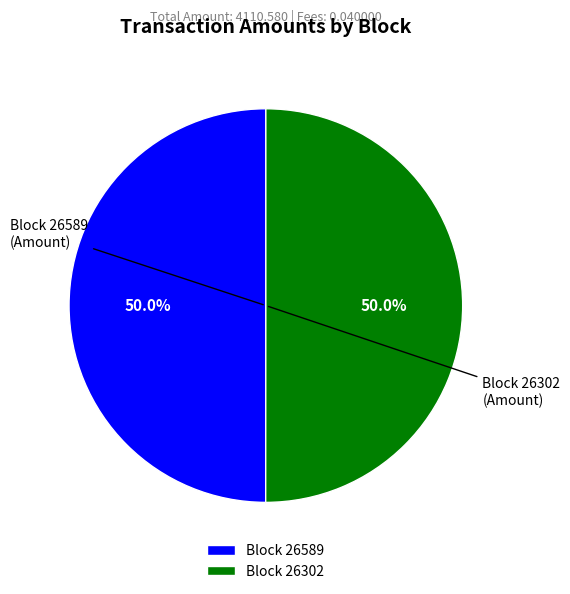

What is the ratio of the value at Block 26589 to the value at Block 26302?

1.0